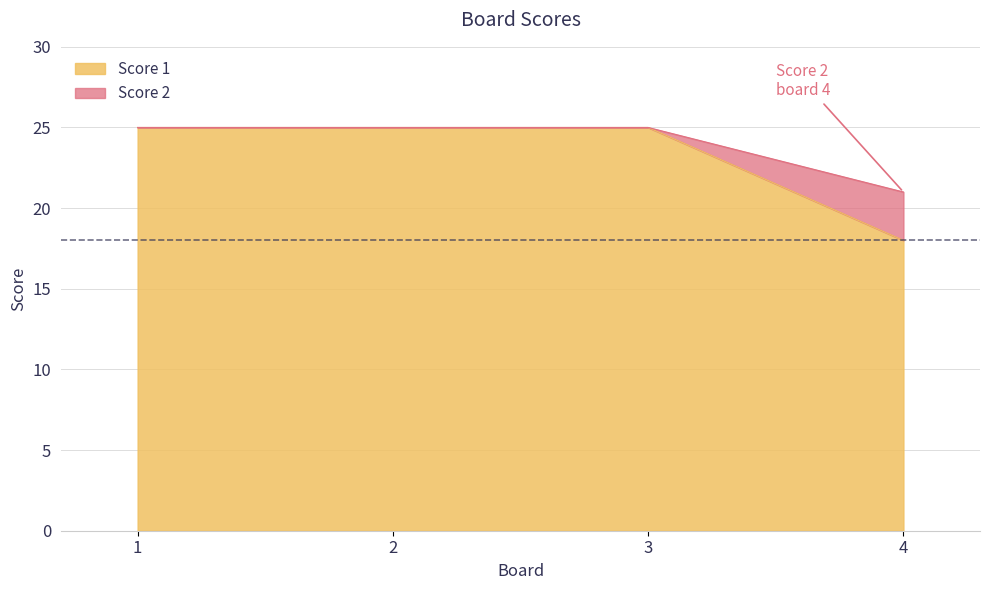

At which category is the sum across all series the highest?

1